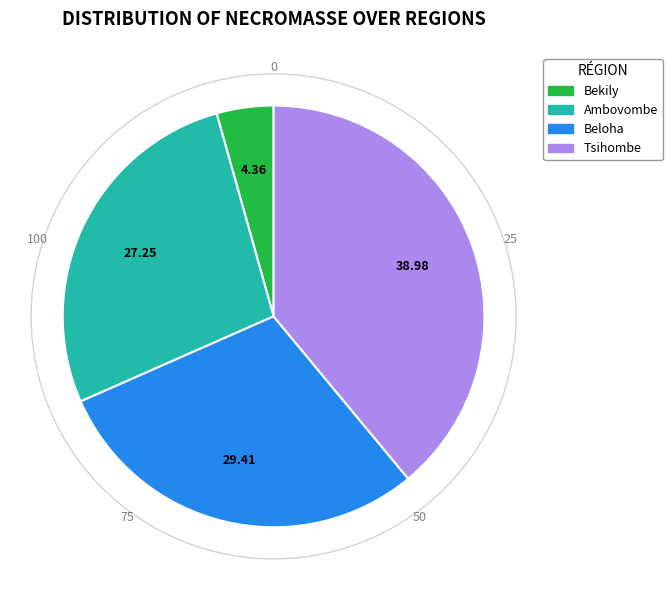

Does any single category account for the majority?

No